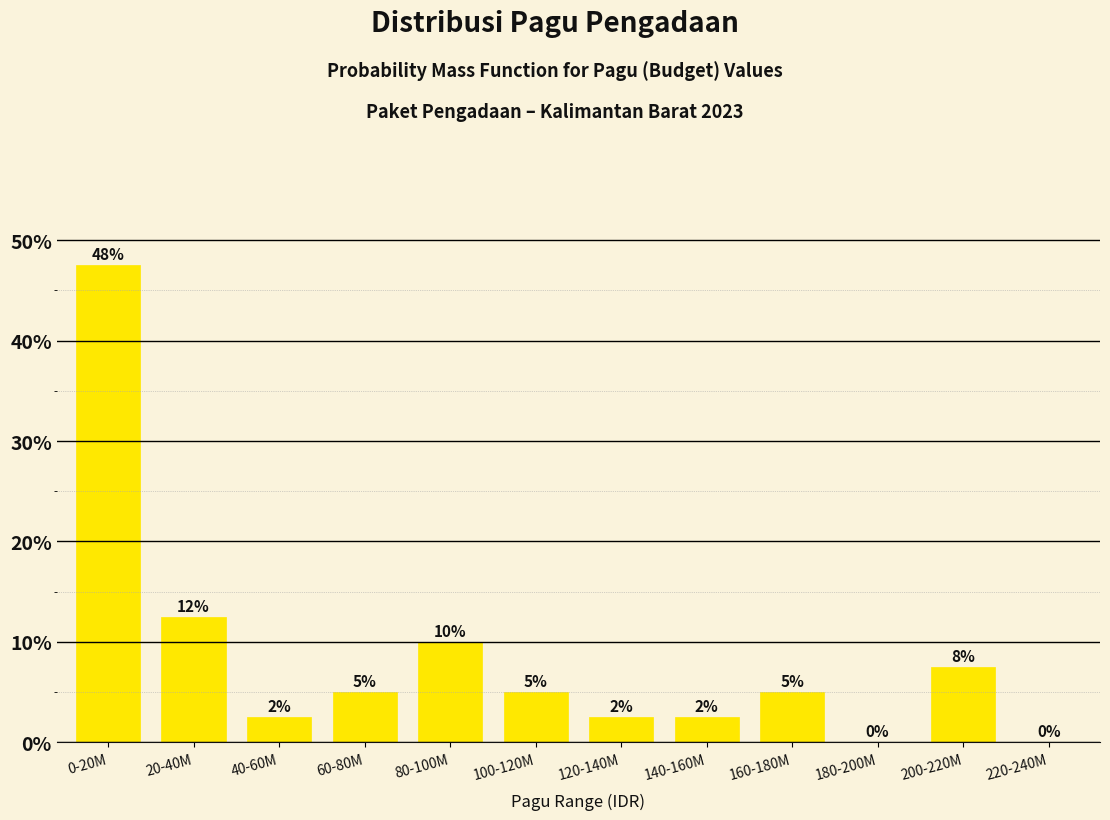

Which has a higher value, 160-180M or 220-240M?

160-180M